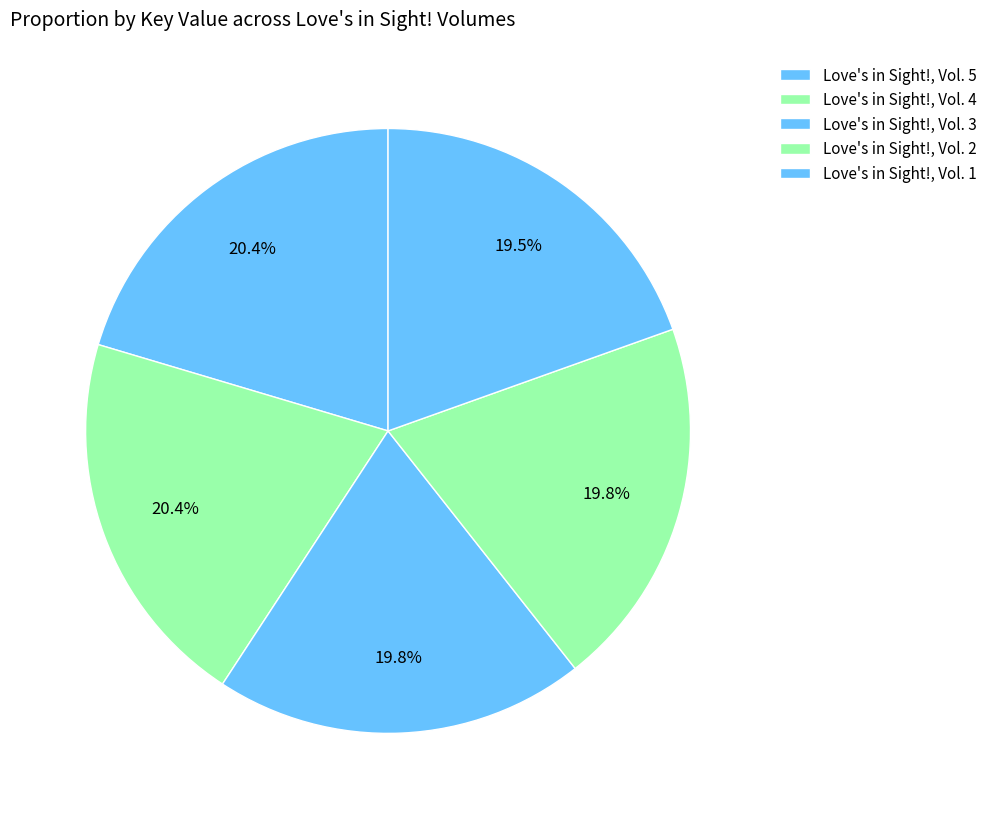

What percentage do Love's in Sight!, Vol. 1 and Love's in Sight!, Vol. 3 together represent?

39.4%